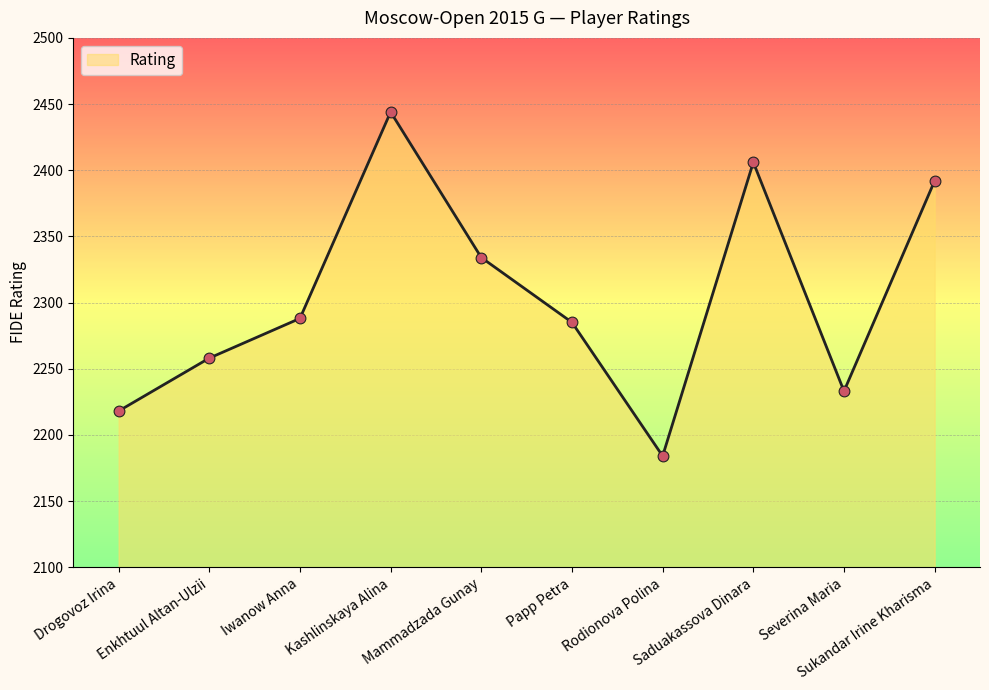

Between Rodionova Polina and Severina Maria, which is larger?

Severina Maria